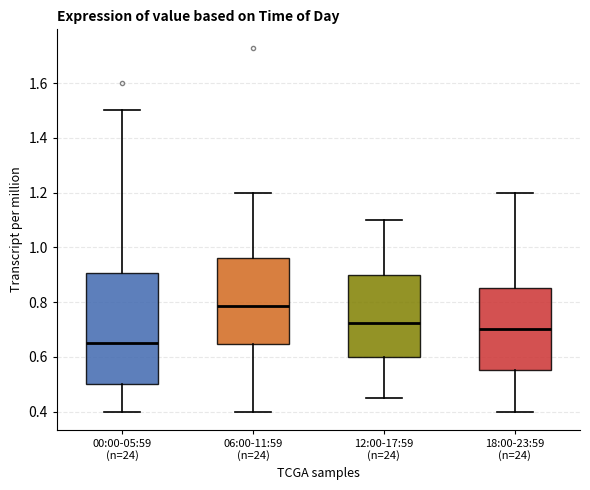

Which box's median line is the lowest?

00:00-05:59 (n=24)